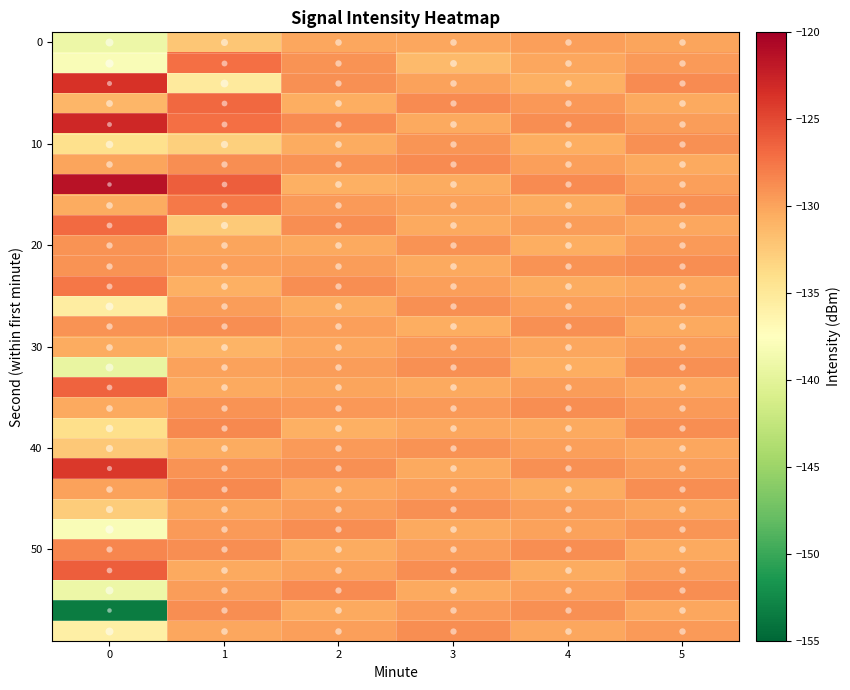

What is the minimum value shown in the chart?

-153.4